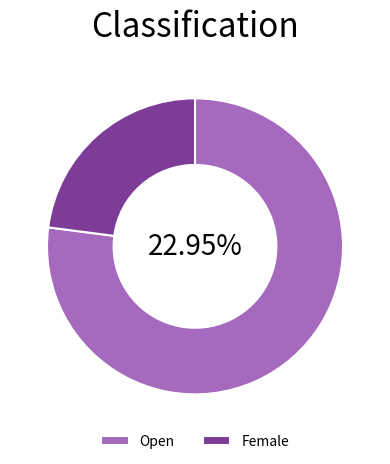

Is it true that Female is 23% of the pie?

True